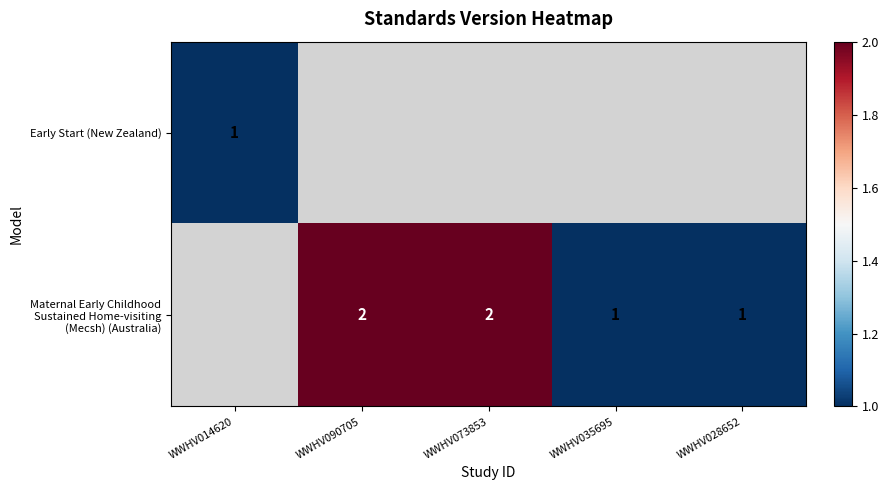

The value of Early Start (New Zealand) at WWHV014620 is 1. True or false?

True